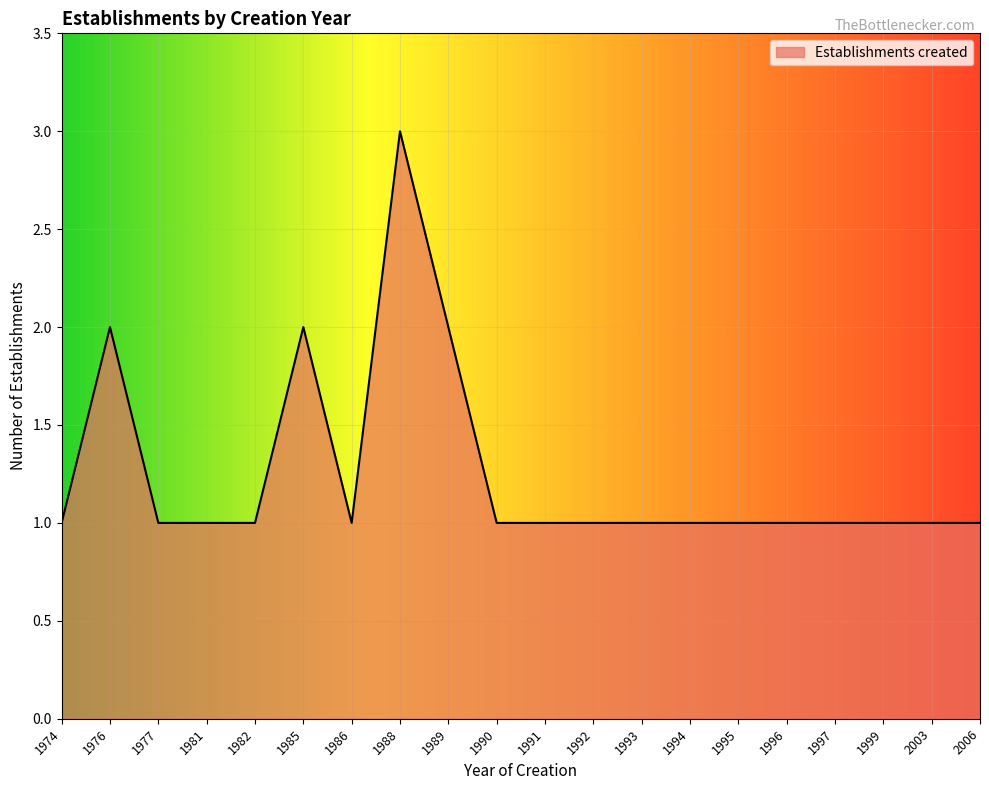

The value at 1989 is 2. True or false?

True